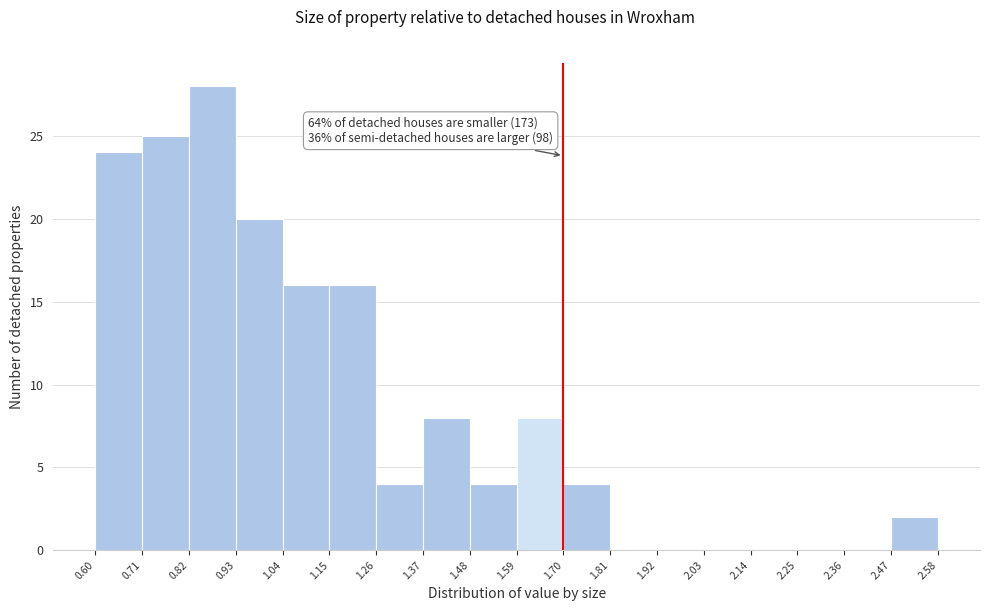

Which range on the x-axis has the tallest bar?

0.82 to 0.93